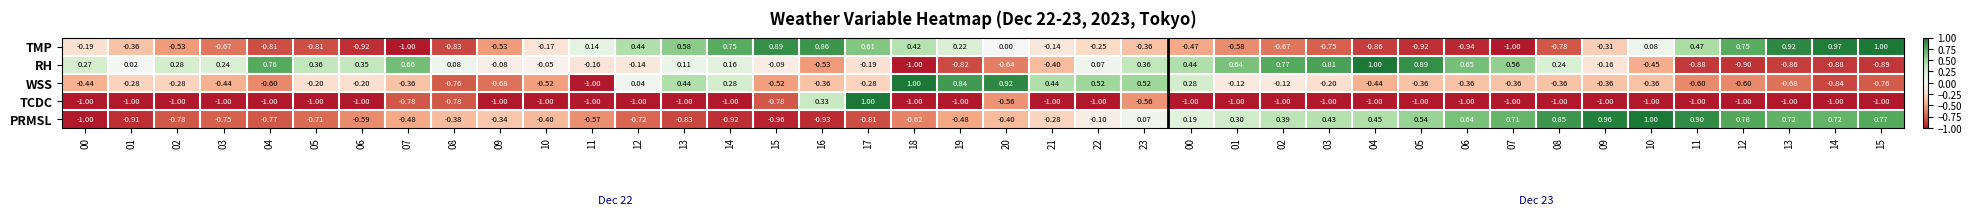

How many data points in PRMSL are above 0?

17